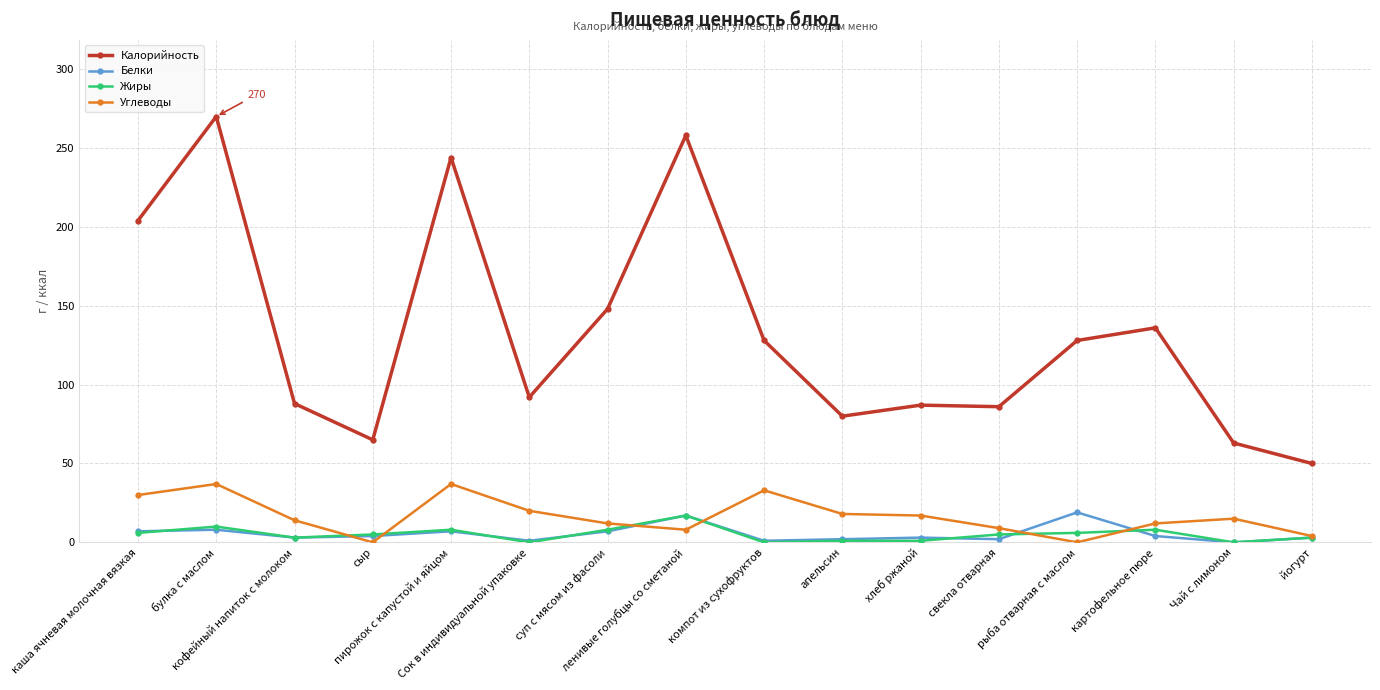

Is this an area chart (filled region under the line)?

No